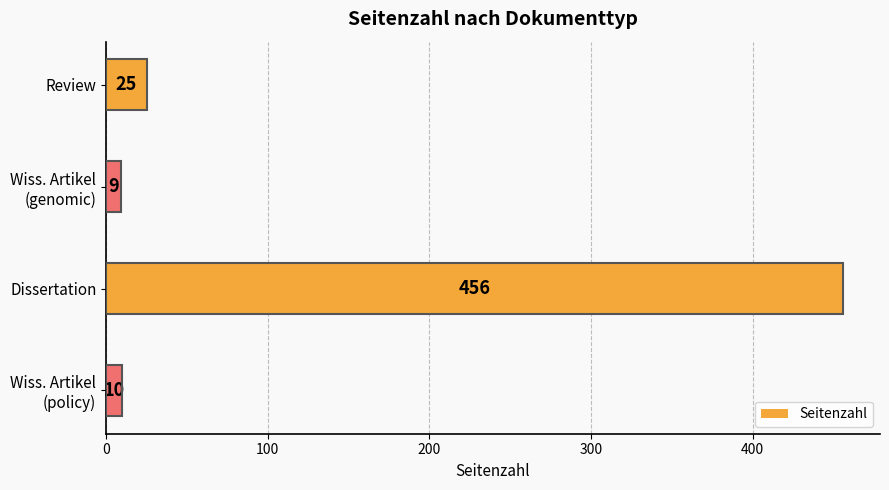

What is the maximum value shown in the chart?

456